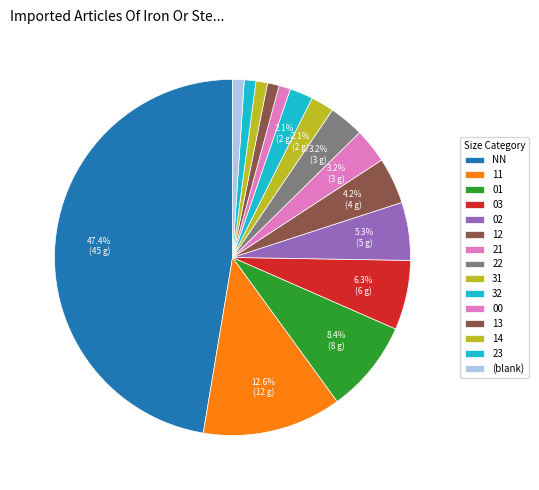

Is it true that 21 is 3% of the pie?

True